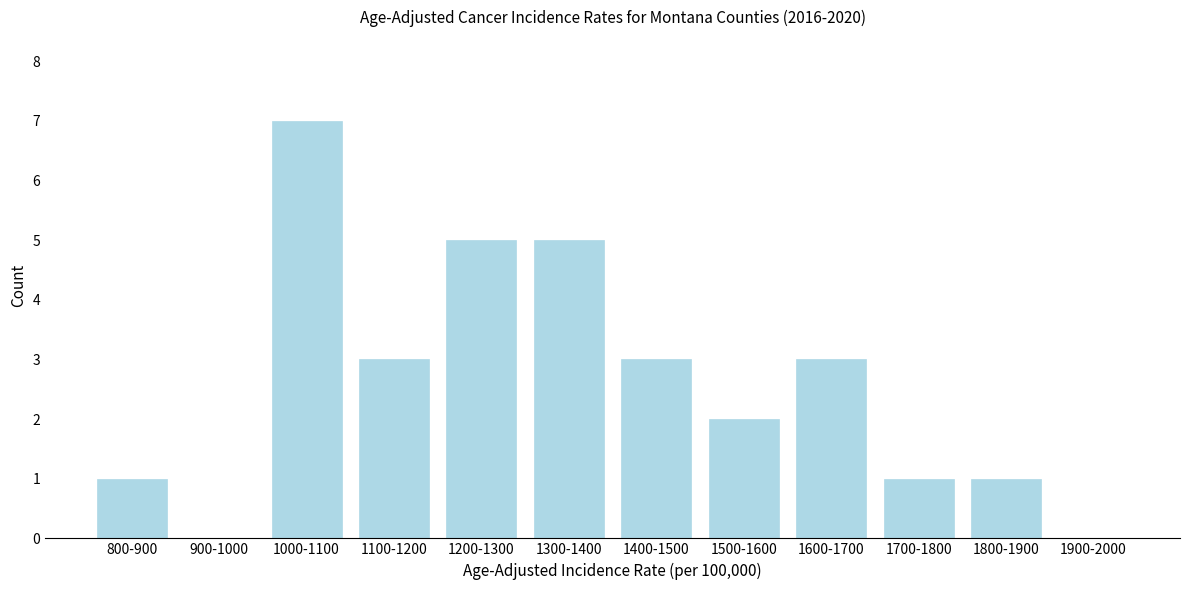

Reading left to right, what are all the values shown in this chart?

800-900=1	900-1000=0	1000-1100=7	1100-1200=3	1200-1300=5	1300-1400=5	1400-1500=3	1500-1600=2	1600-1700=3	1700-1800=1	1800-1900=1	1900-2000=0